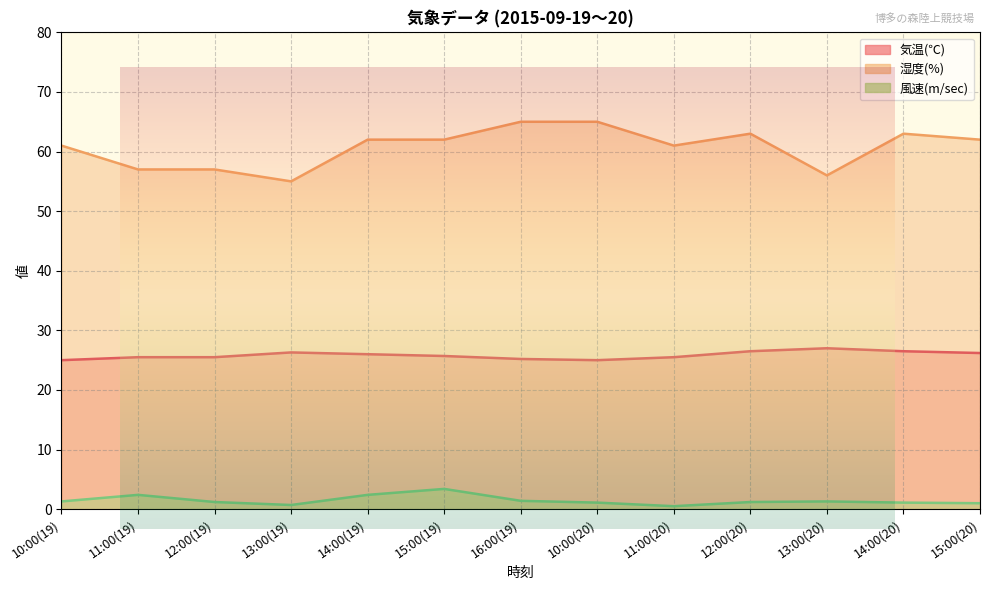

Which series has the largest total across all categories?

湿度(%)